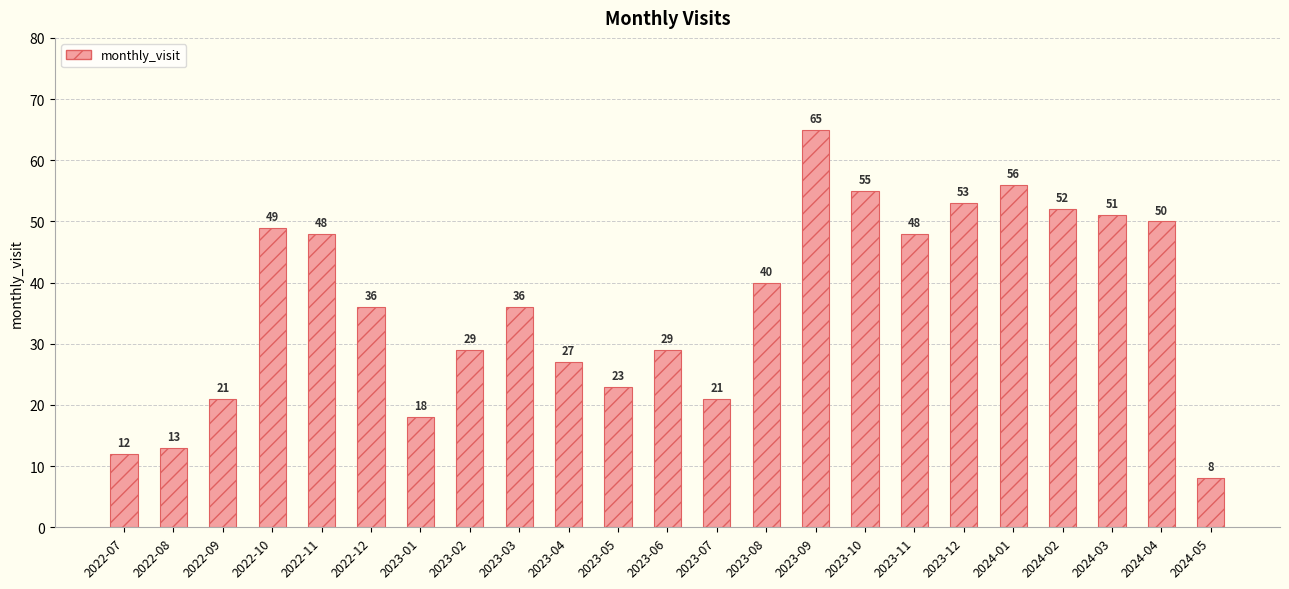

Where does the data first go above 36?

2022-10